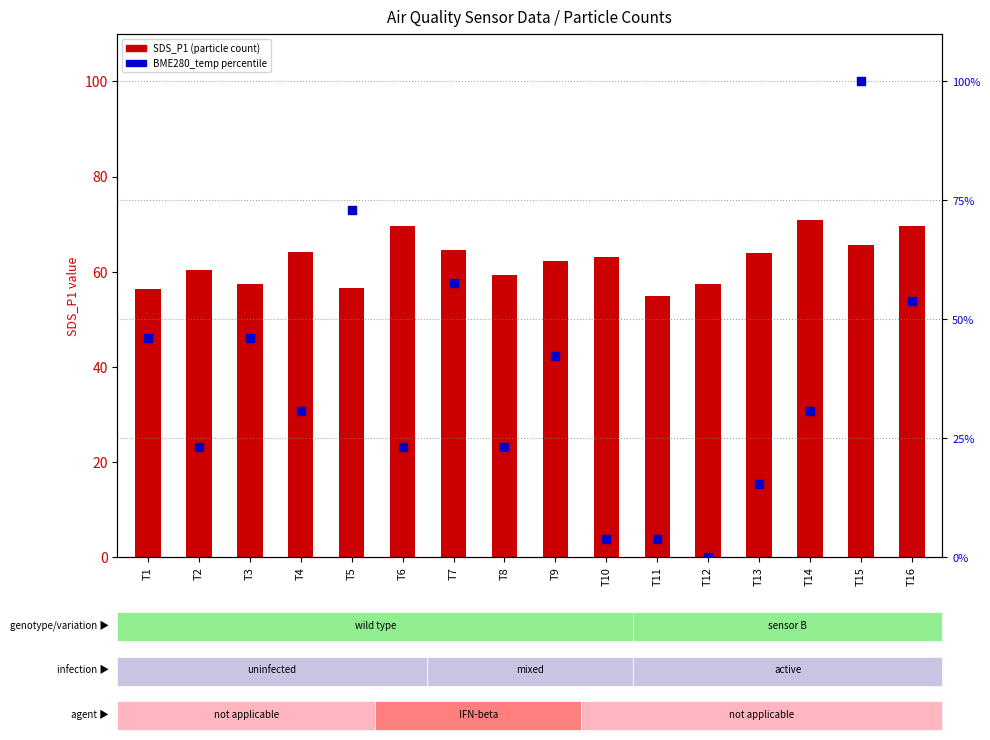

At how many categories does at least one series exceed 57?

14